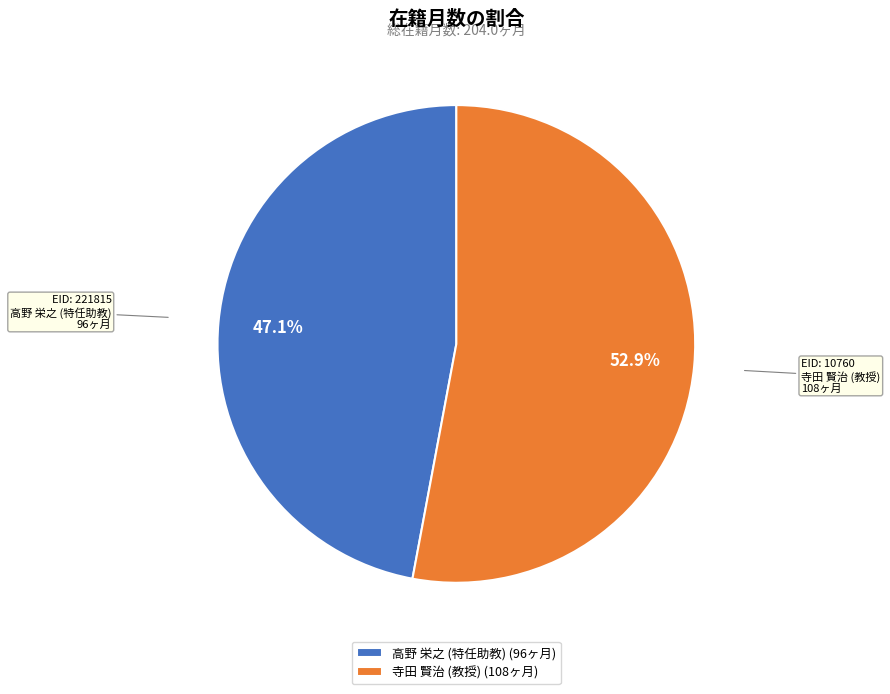

Is there any slice that represents more than half of the pie?

Yes